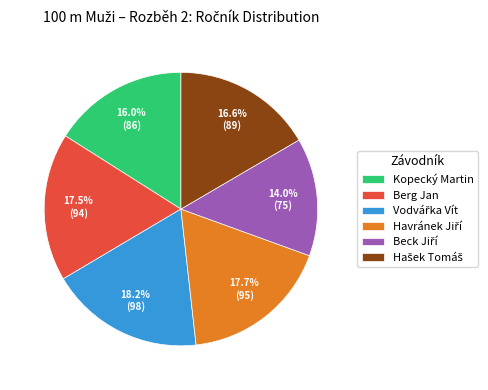

Does Berg Jan account for over 50% of the chart?

No